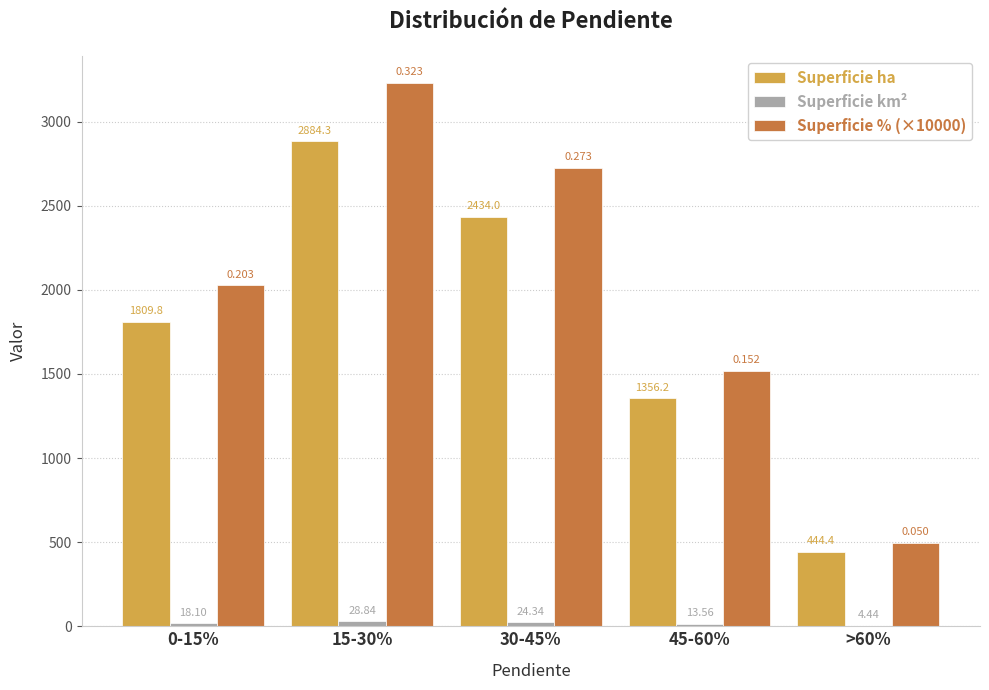

What is the highest value of the Superficie ha series?

2884.3